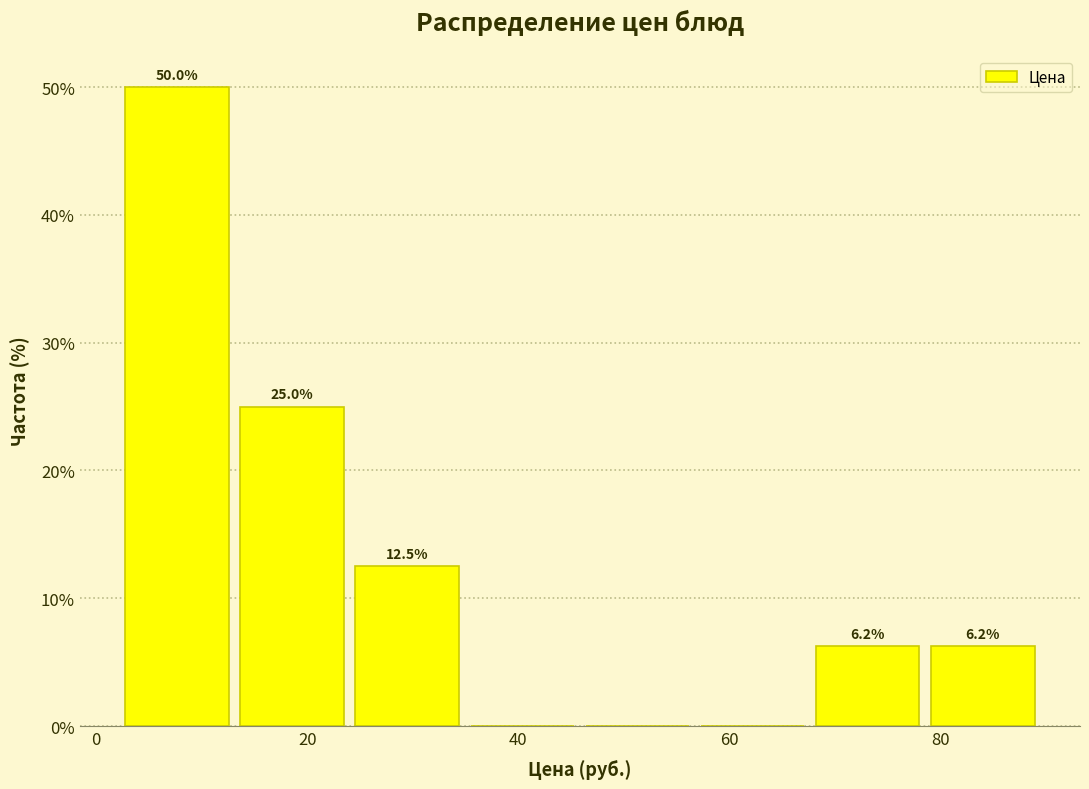

Which range on the x-axis has the tallest bar?

2 to 14